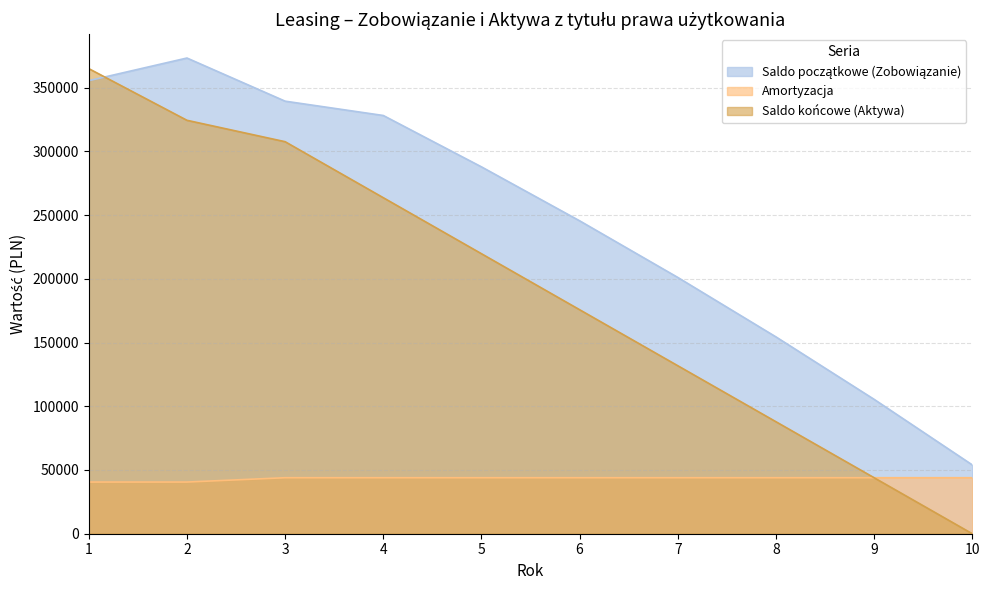

What is the difference between the second highest and second lowest values in the Amortyzacja series?

3393.2